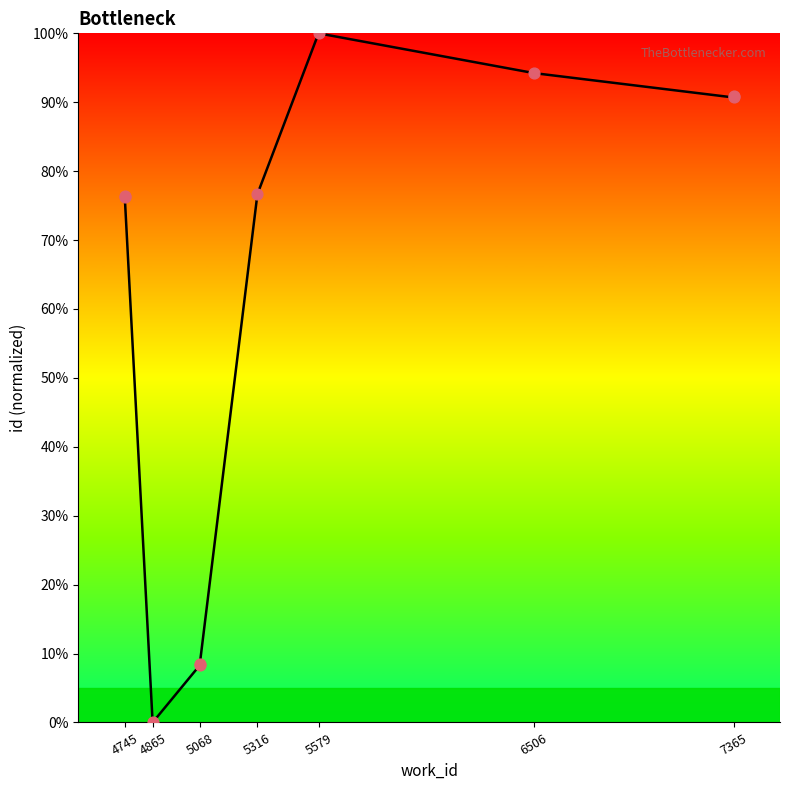

Which series contains the lowest Y value?

id